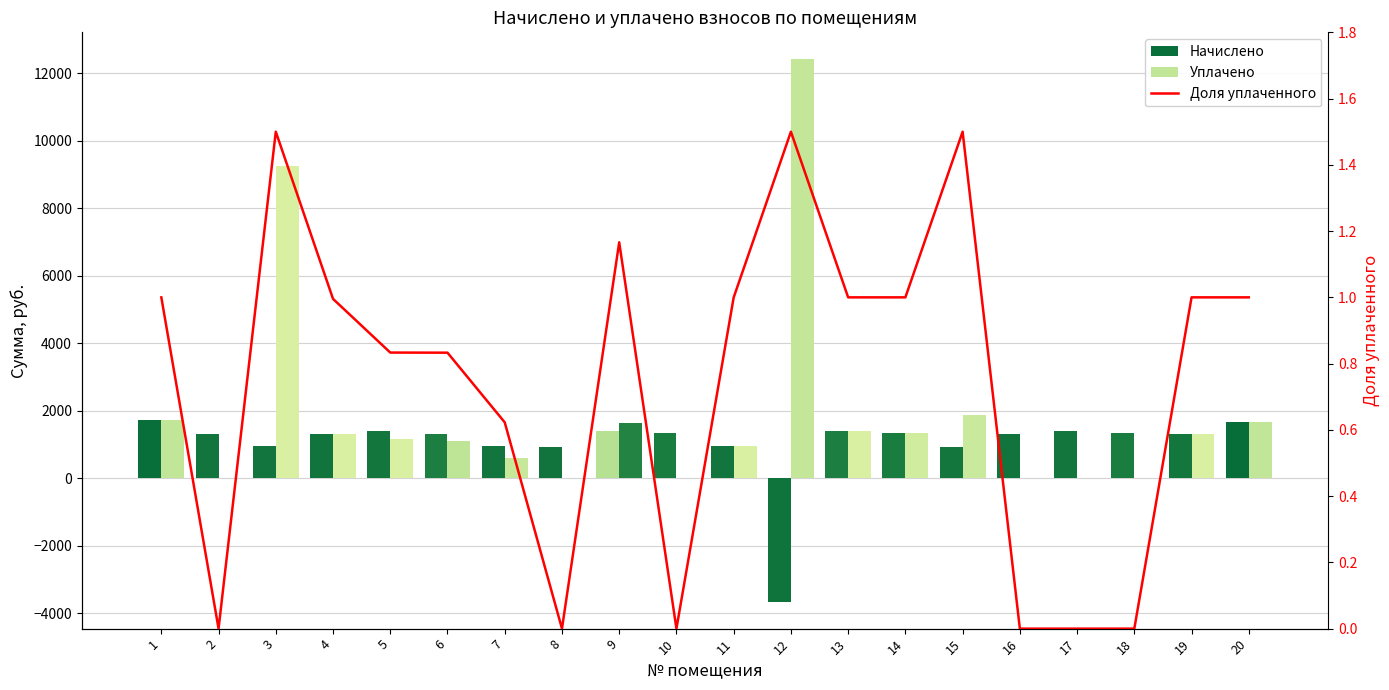

Which category has the highest value across all series?

12